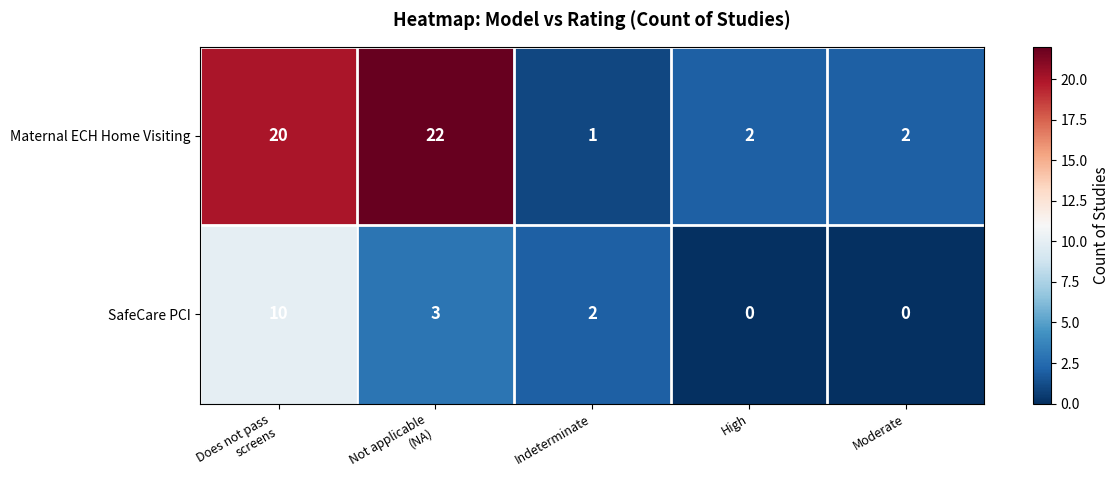

Which series has the widest spread of values?

Maternal ECH Home Visiting